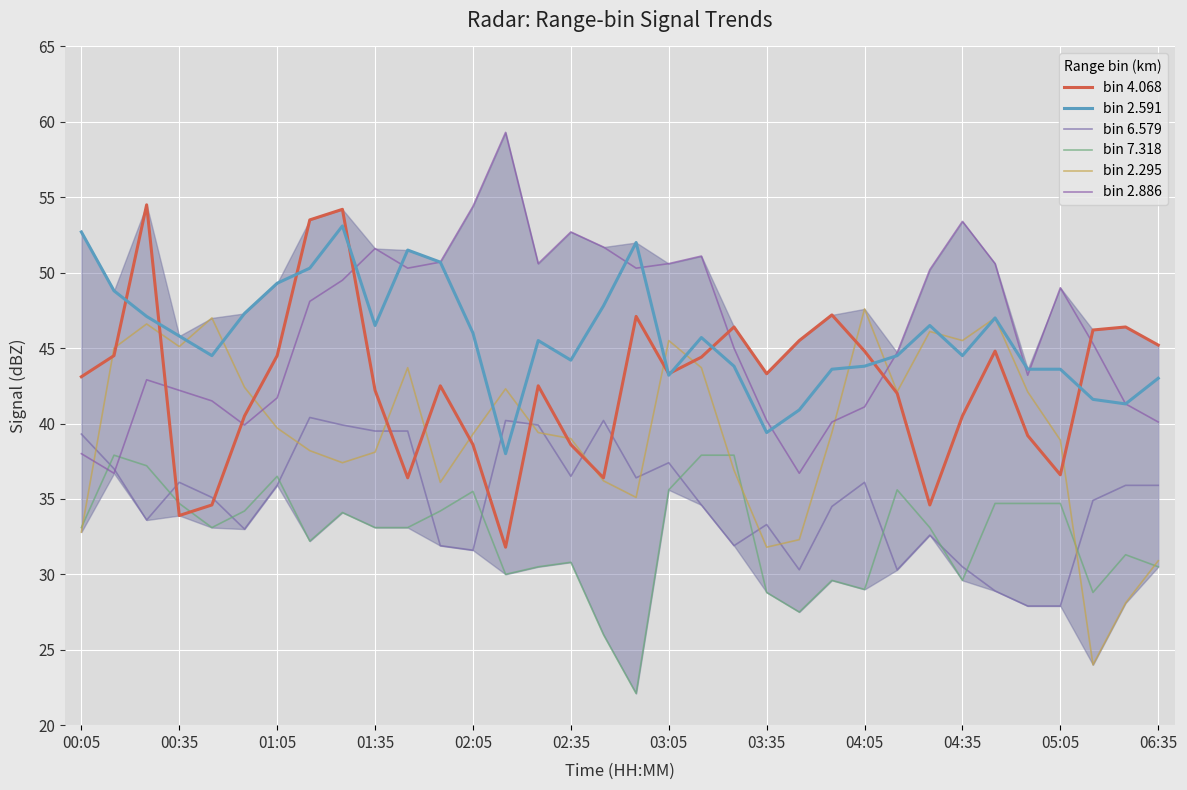

What is the lowest value of the bin 6.579 series?

27.9